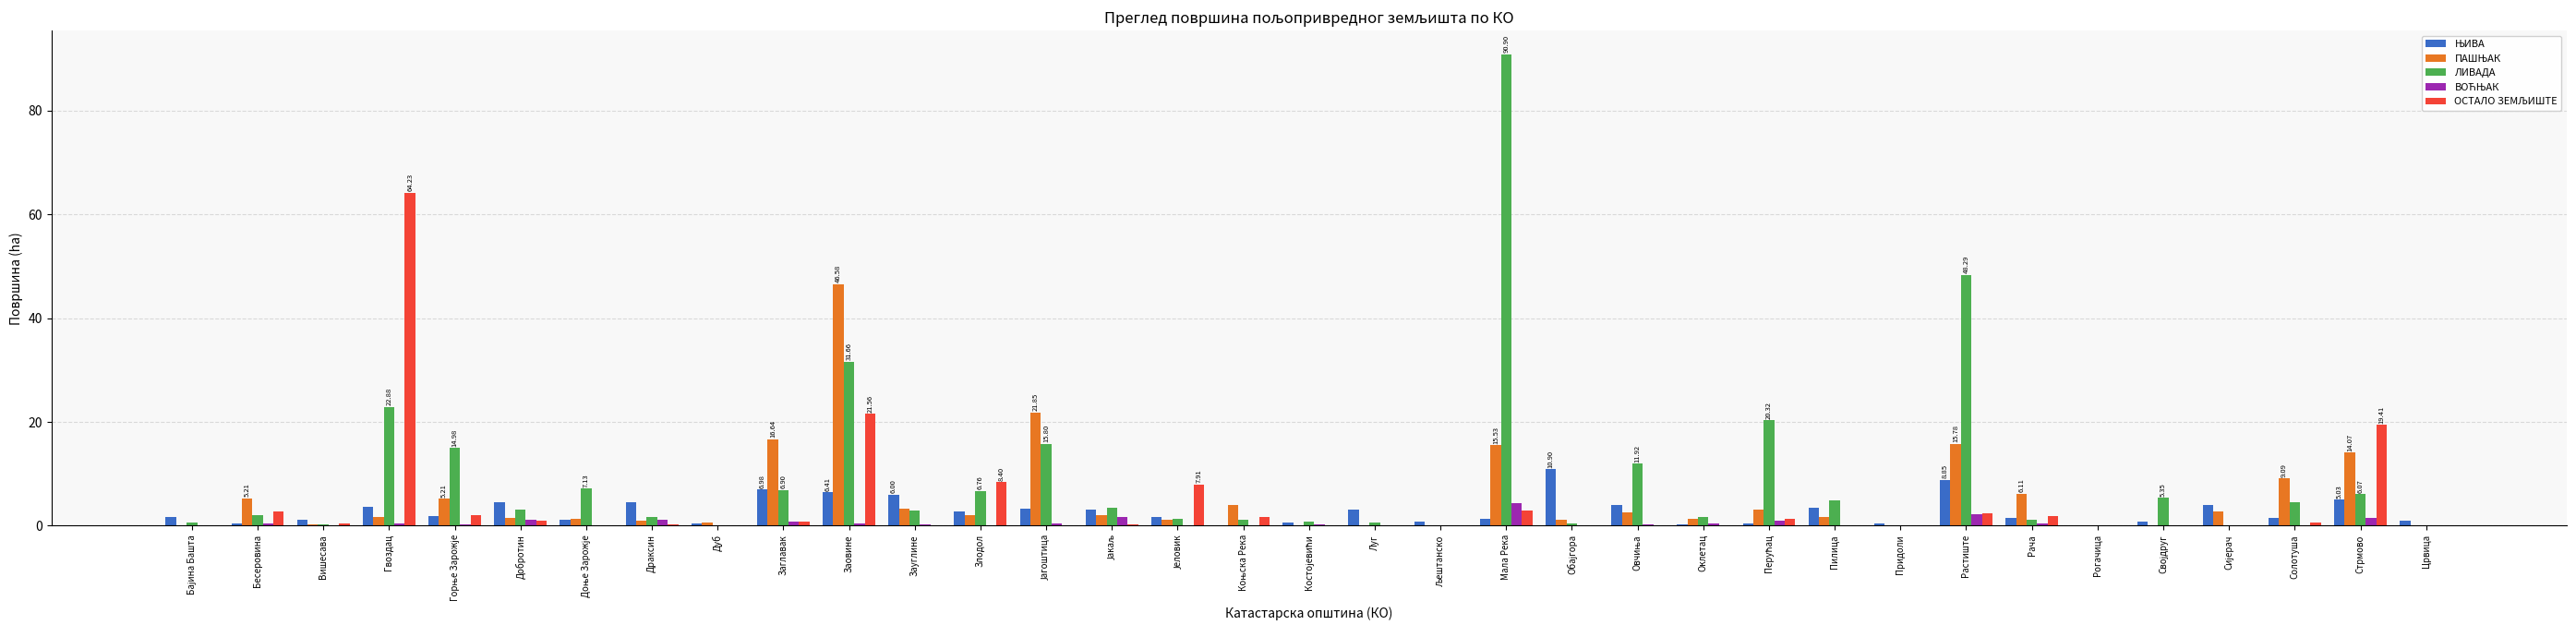

Which label corresponds to the largest value in the chart?

Мала Река